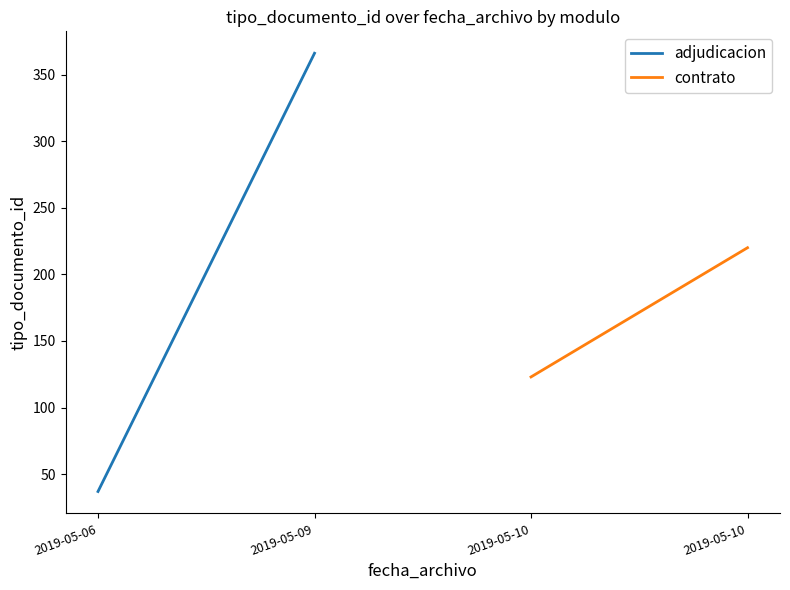

Is this an area chart (filled region under the line)?

No